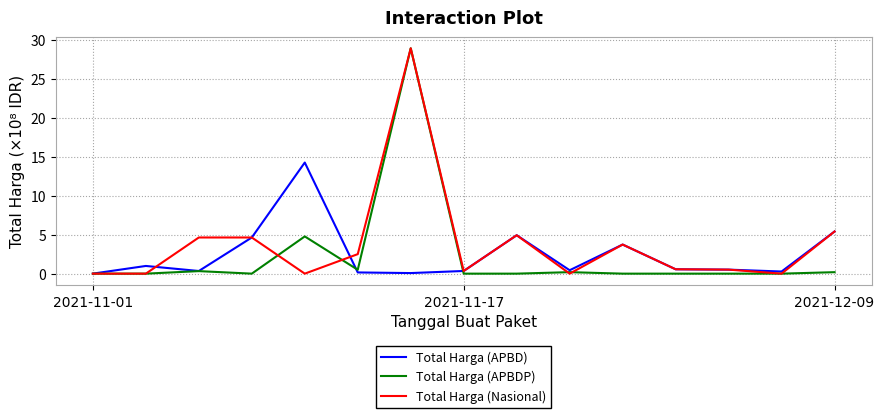

What is the average value of the Total Harga (APBD) series?

2.4